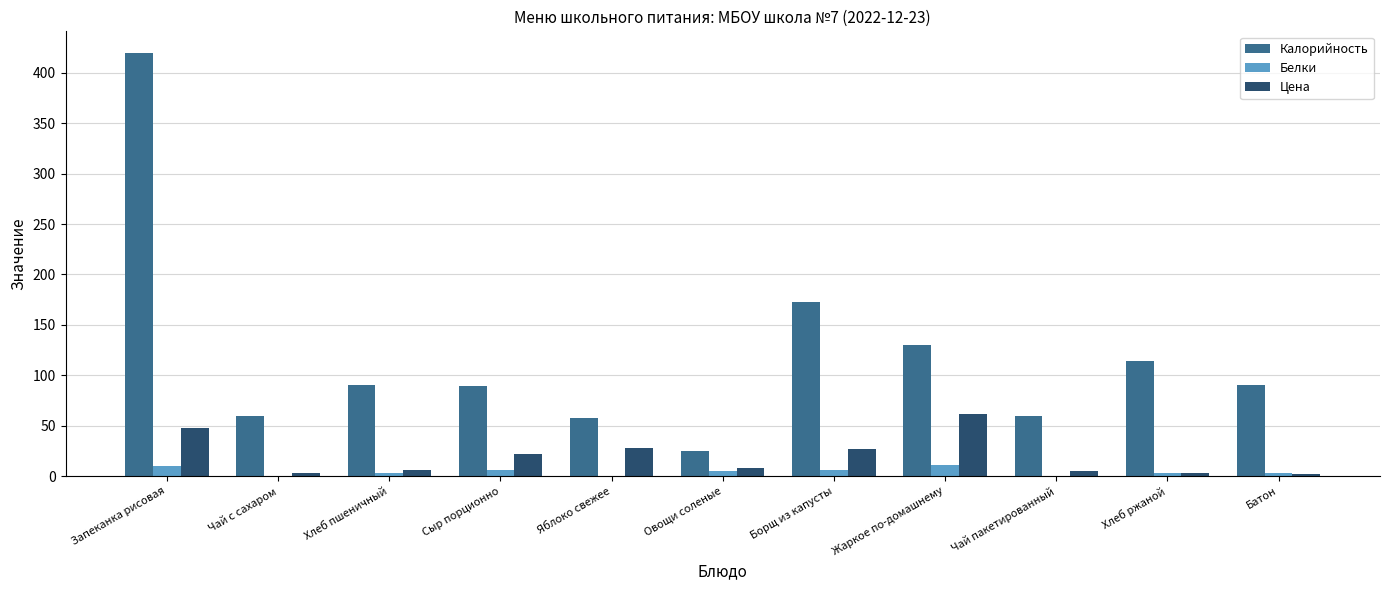

At which category is the sum across all series the highest?

Запеканка рисовая